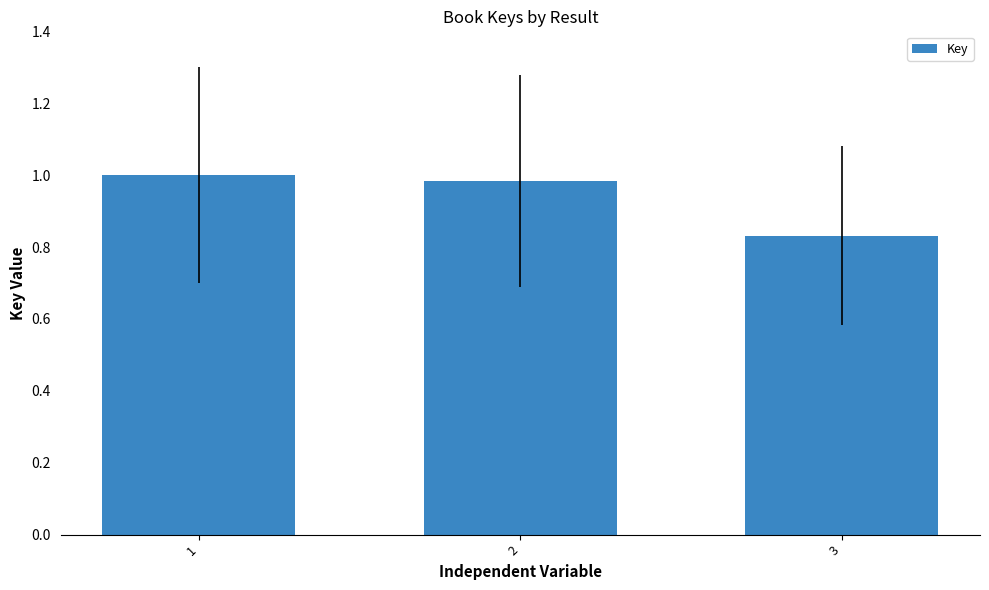

The chart shows a value of 1.5 at 2. True or false?

False